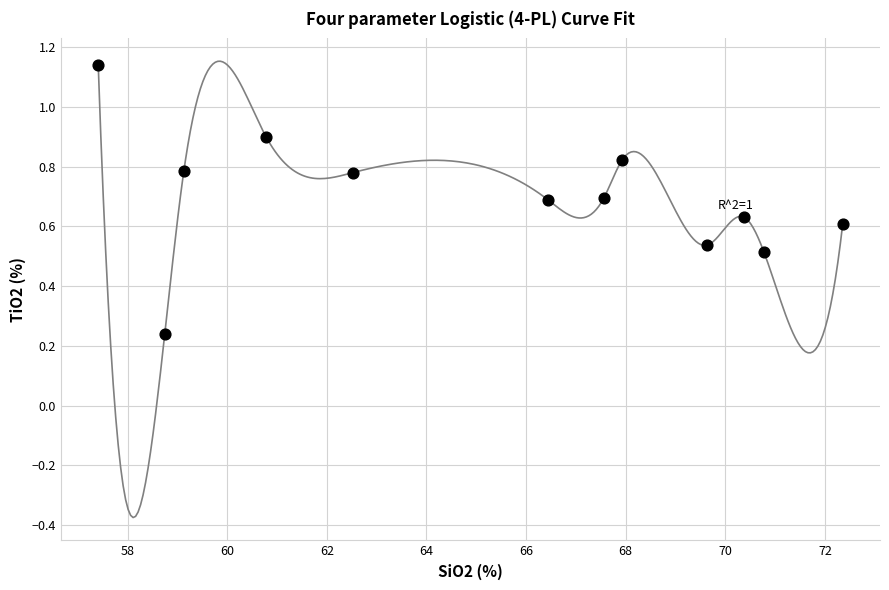

What is the range of X values (max minus min)?

14.9